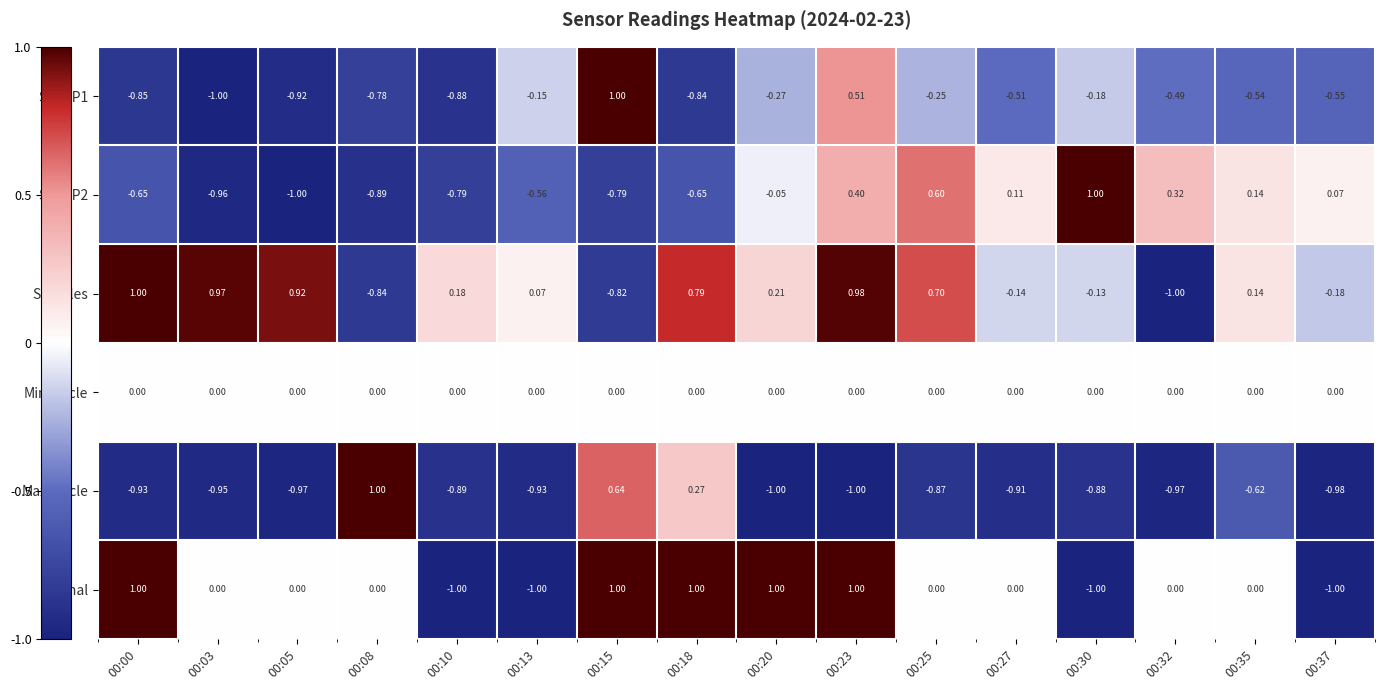

Is the value of Min_cycle at 00:13 greater than the value of SDS_P2 at 00:27?

No